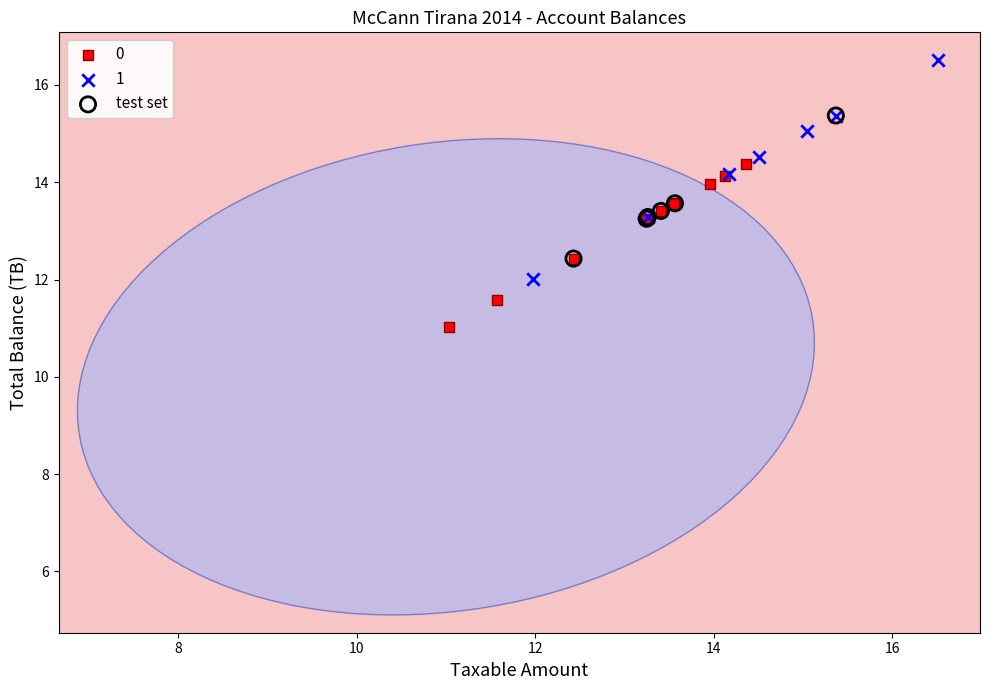

What are all the series names shown in the legend?

0, 1, test set